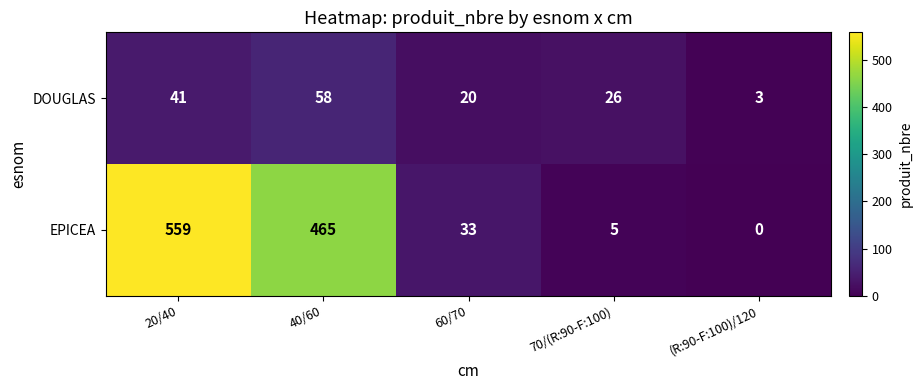

What is the spread (max minus min) of values at (R:90-F:100)/120?

3